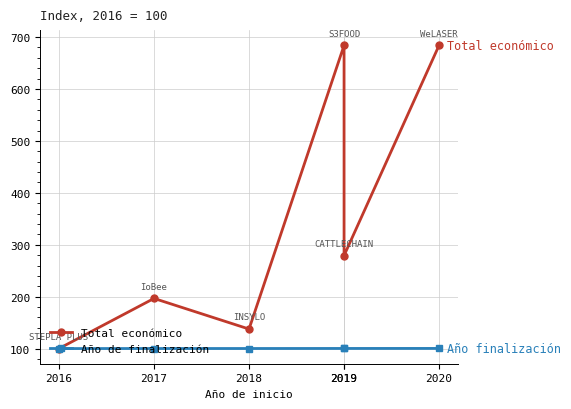

The value of Total económico at 2016 is 149.0. True or false?

False